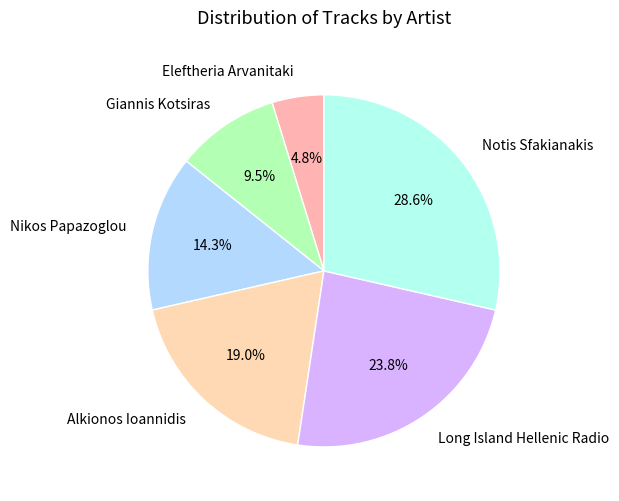

To the nearest percent, what is the combined percentage of Nikos Papazoglou and Alkionos Ioannidis?

33%